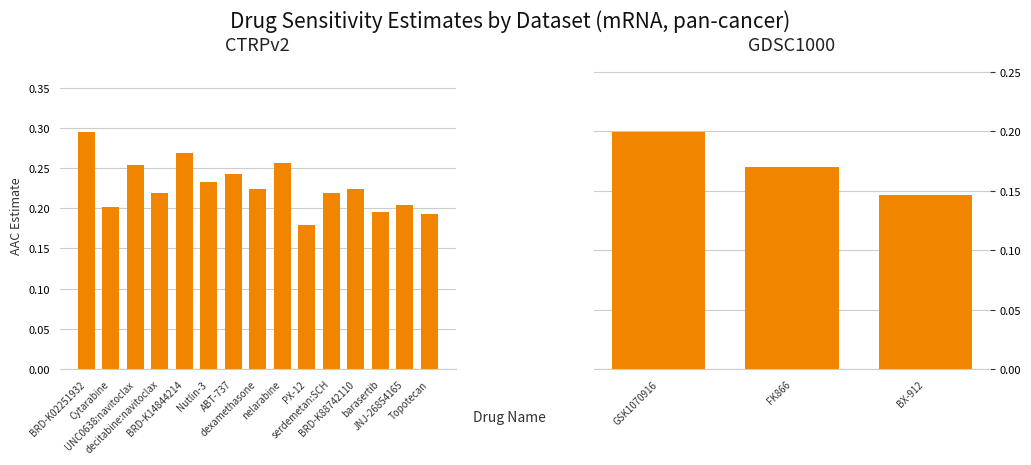

At which label is the value closest to 0?

PX-12